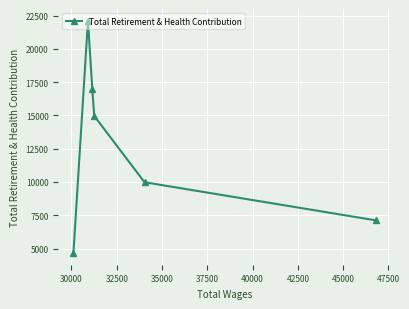

What is the value of the 1st point from the left?

4656